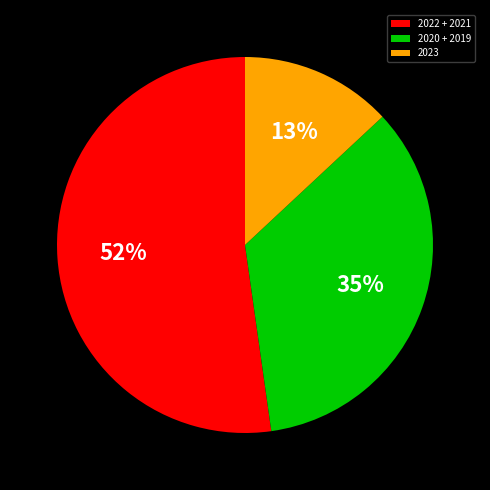

Is the sum of 2020 + 2019 and 2023 greater than half?

No